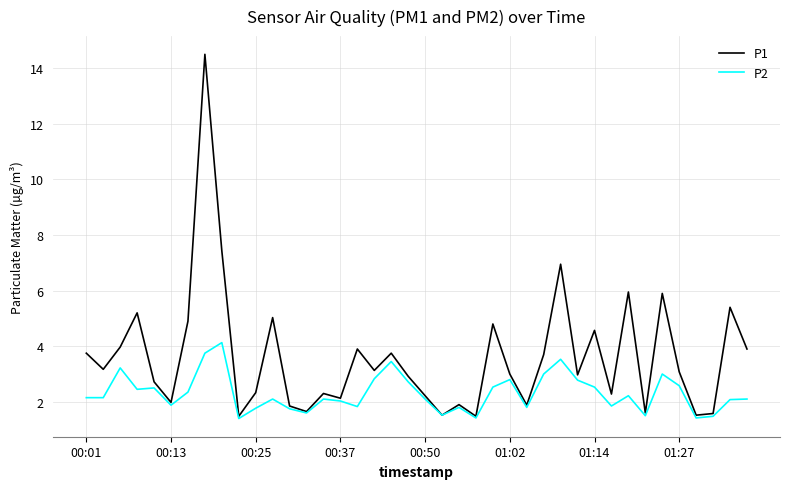

Rank the series by their average value, from highest to lowest.

P1, P2